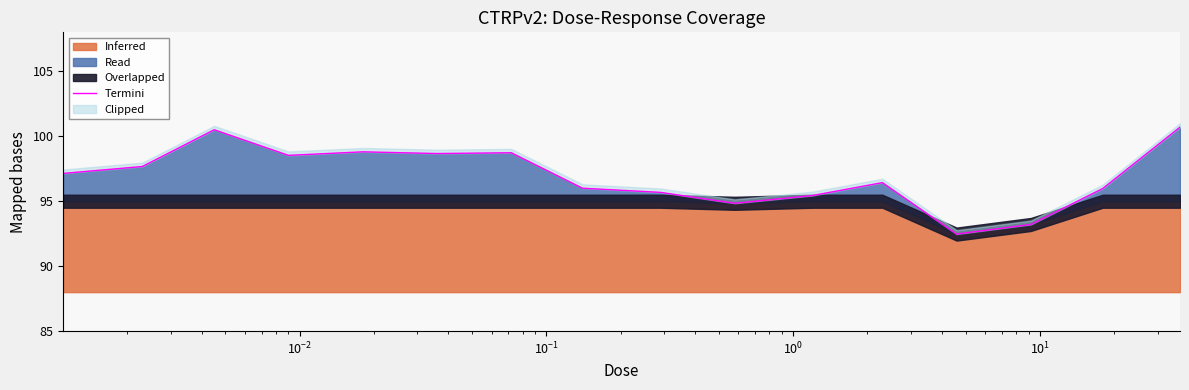

Which has a higher value, $\mathdefault{10^{-1}}$ or $\mathdefault{10^{0}}$?

$\mathdefault{10^{0}}$